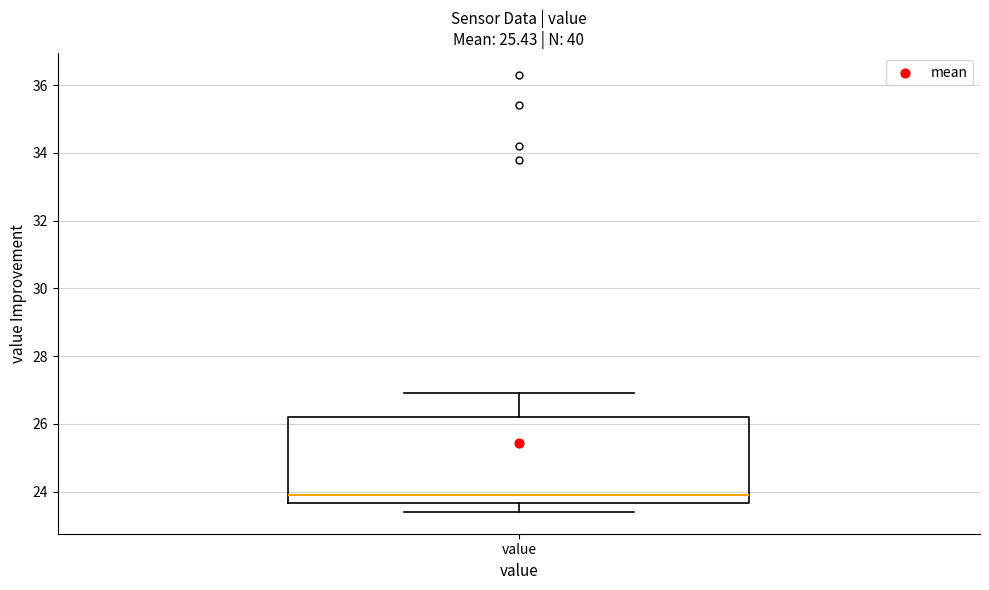

Where does the upper whisker of the box for value end on the y-axis? The values are not printed on the chart, so give them approximately, as read against the axis.

27.0